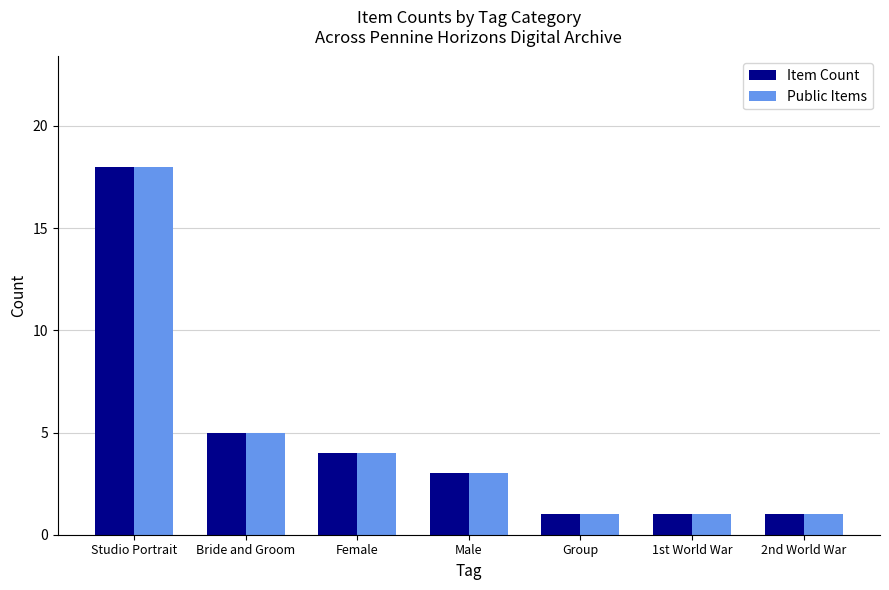

At which category is the sum across all series the highest?

Studio Portrait